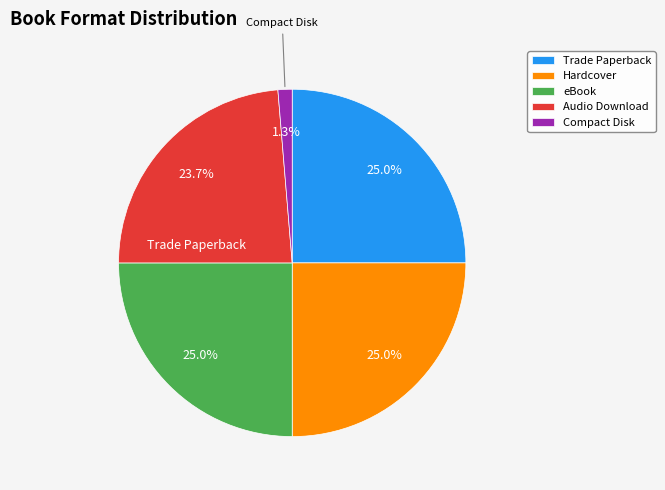

Is there any slice that represents more than half of the pie?

No